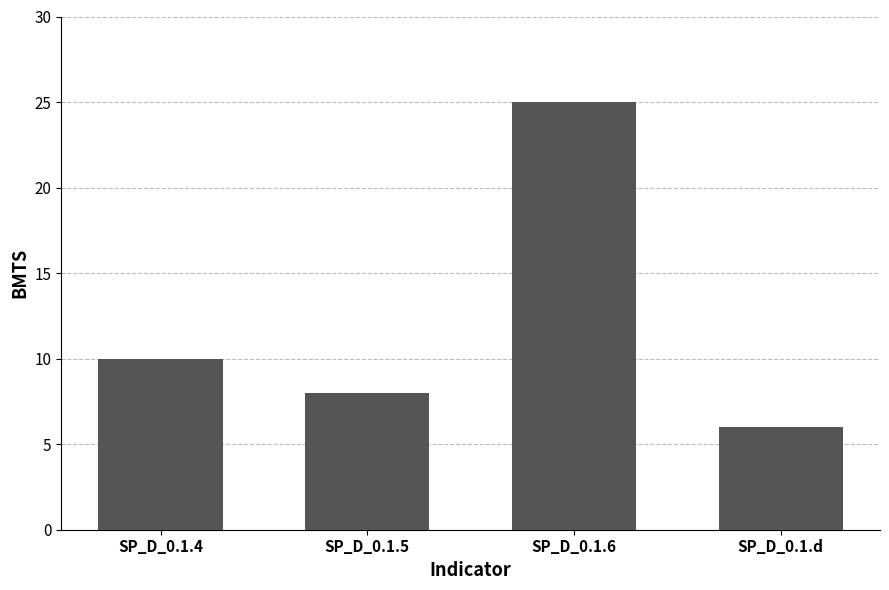

What is the approximate value at SP_D_0.1.d, to the nearest 5?

5